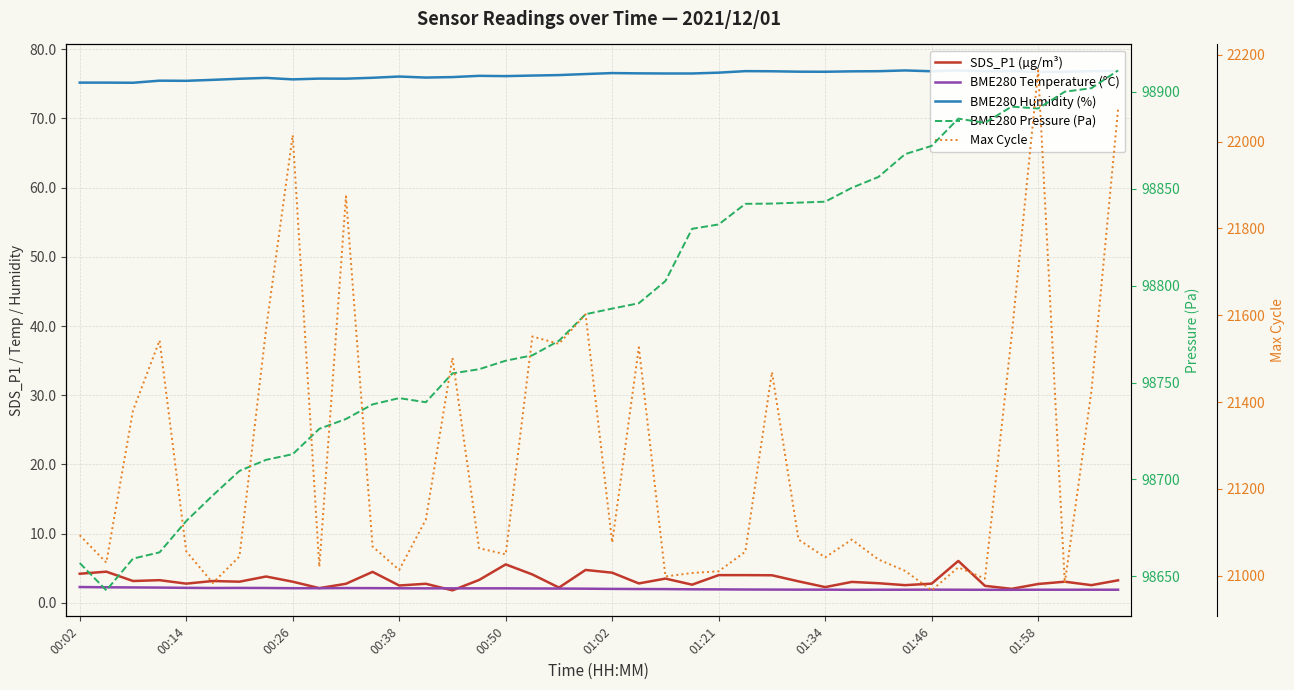

At 15, list the series in order from smallest to largest.

BME280 Temperature (°C), SDS_P1 (µg/m³), BME280 Humidity (%), Max Cycle, BME280 Pressure (Pa)